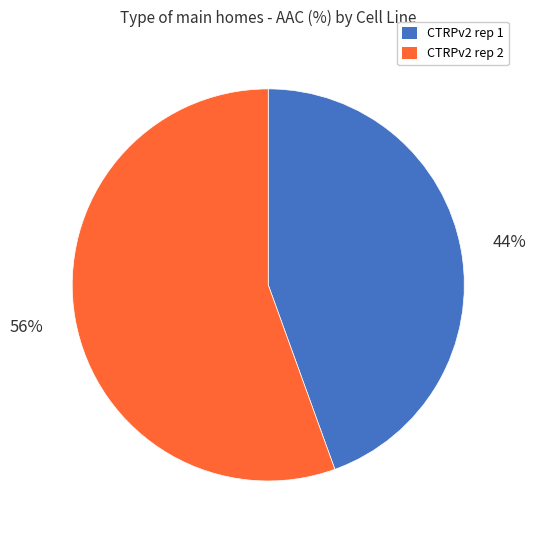

Is there any slice that represents more than half of the pie?

Yes